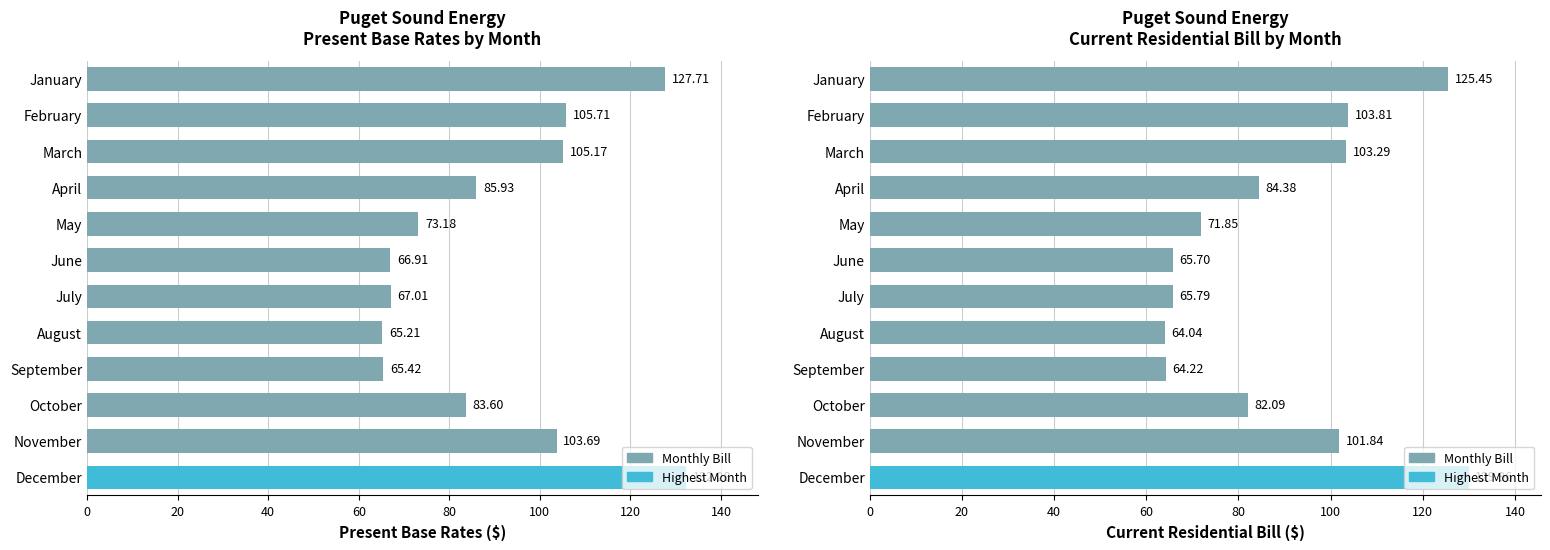

Reading left to right, extract all data points from this chart.

Present Base Rates: January=127.7	February=105.7	March=105.2	April=85.9	May=73.2	June=66.9	July=67.0	August=65.2	September=65.4	October=83.6	November=103.7	December=132.3
Current Residential Bill: January=125.5	February=103.8	March=103.3	April=84.4	May=71.8	June=65.7	July=65.8	August=64.0	September=64.2	October=82.1	November=101.8	December=130.0